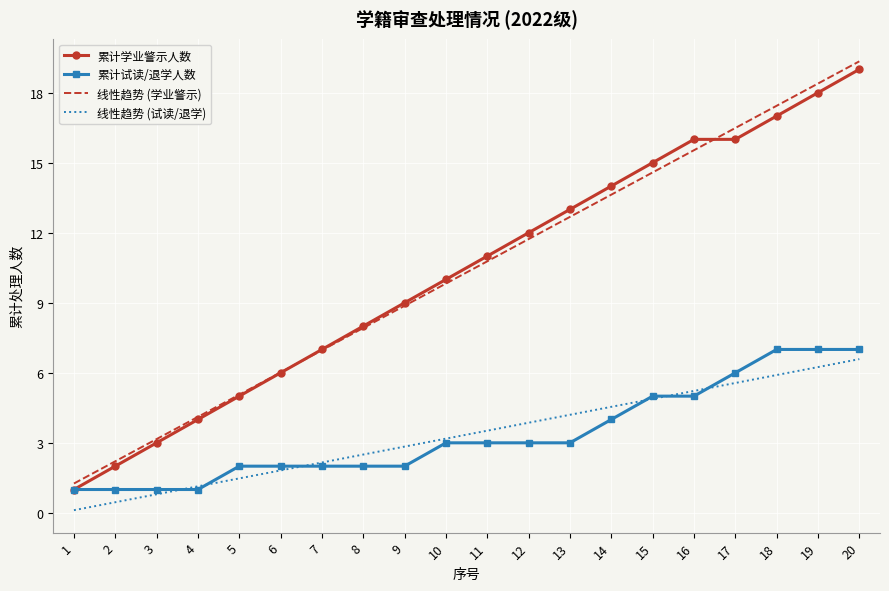

Is it true that 线性趋势 (试读/退学) equals 2.5 at 5?

False